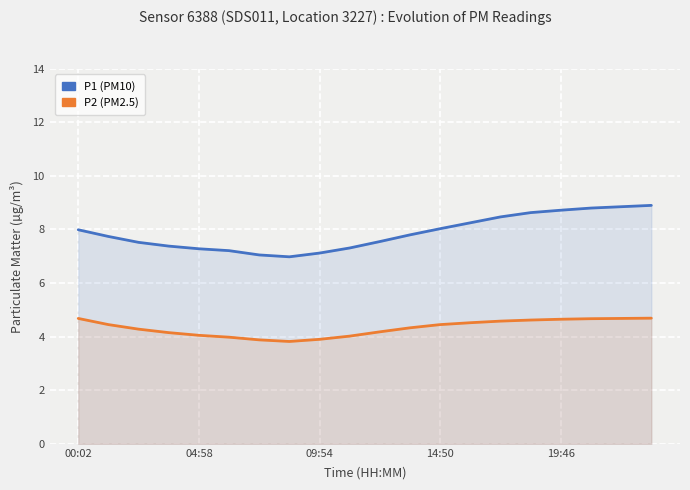

How many values in the P2 series are below 4?

4